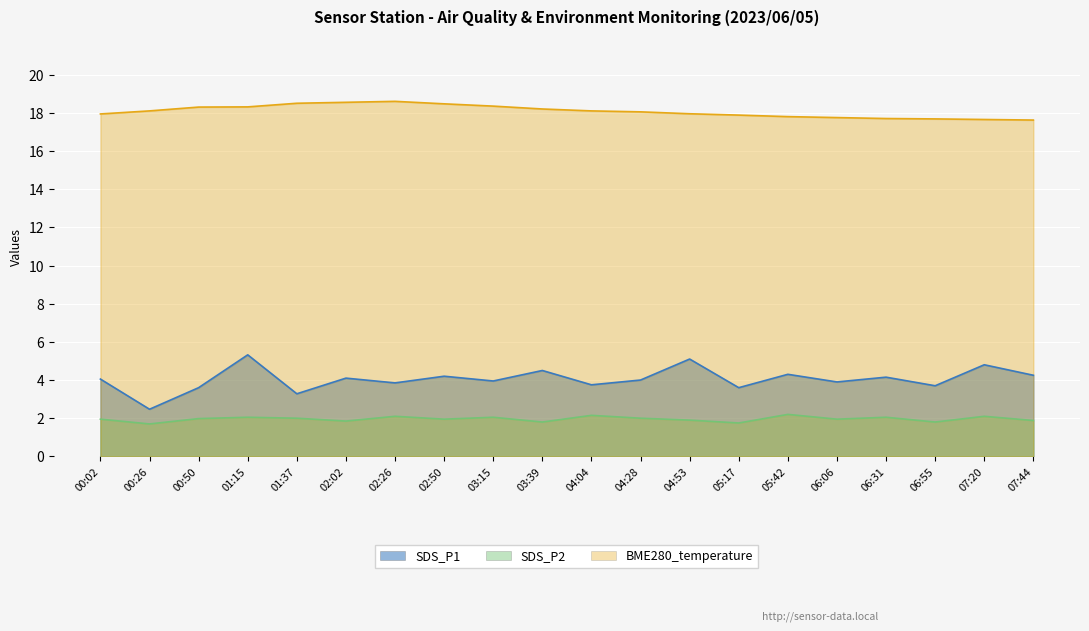

True or false: BME280_temperature and SDS_P2 cross at least once.

False